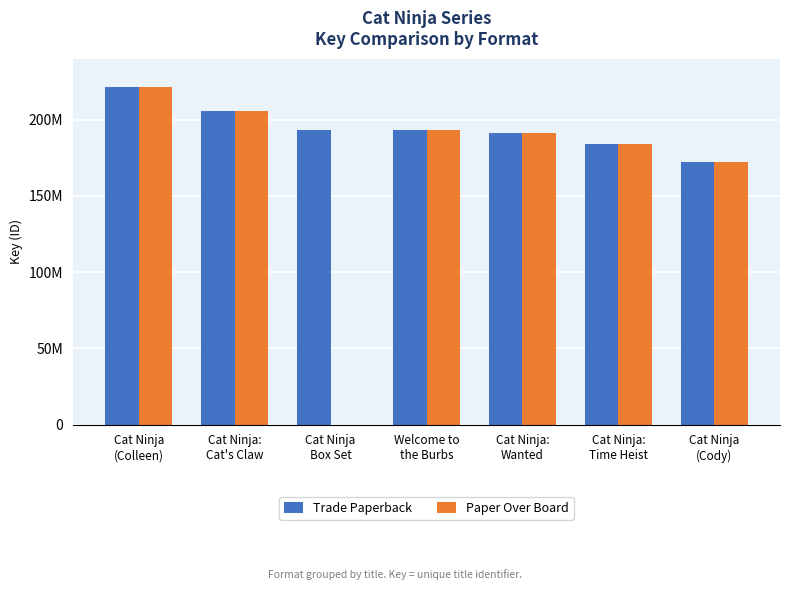

Which series changed the most between Cat Ninja
Box Set and Welcome to
the Burbs?

Paper Over Board